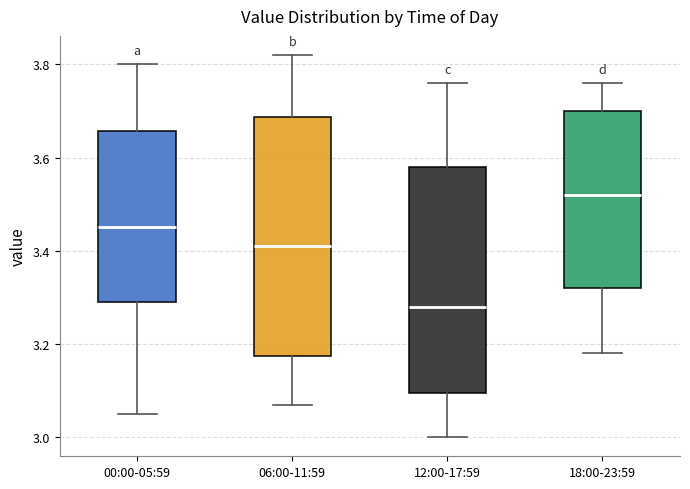

Comparing the boxes themselves (not the whiskers), which one is the tallest?

06:00-11:59